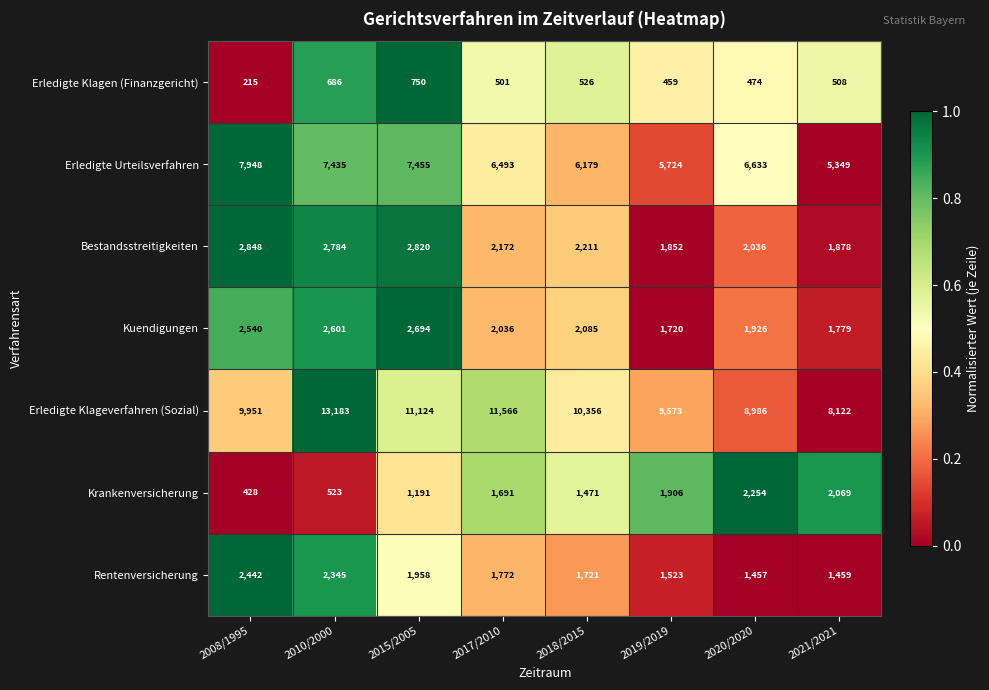

What is the average value of the Kuendigungen series?

2173